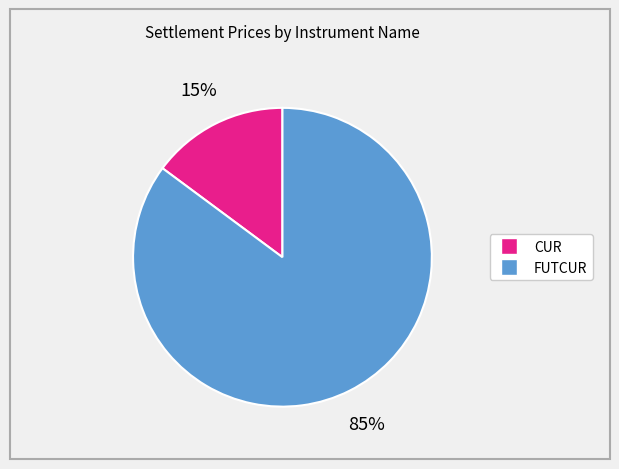

To the nearest percent, what is the average slice percentage?

50%